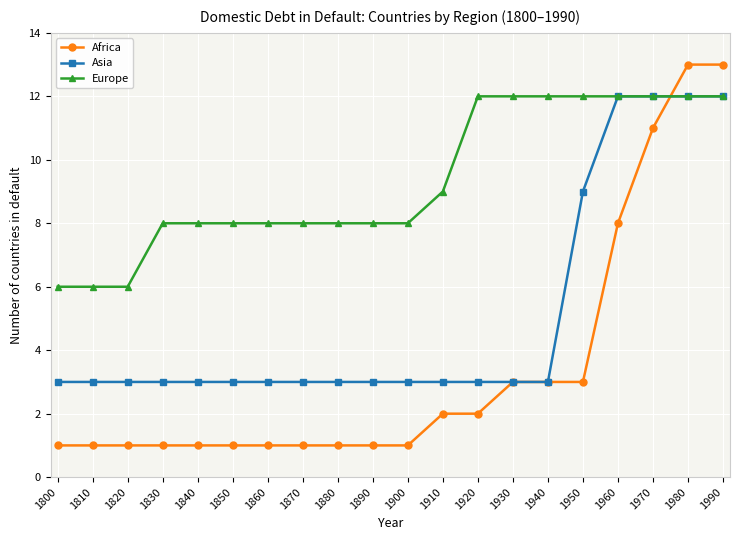

What is the spread (max minus min) of values at 1850?

7